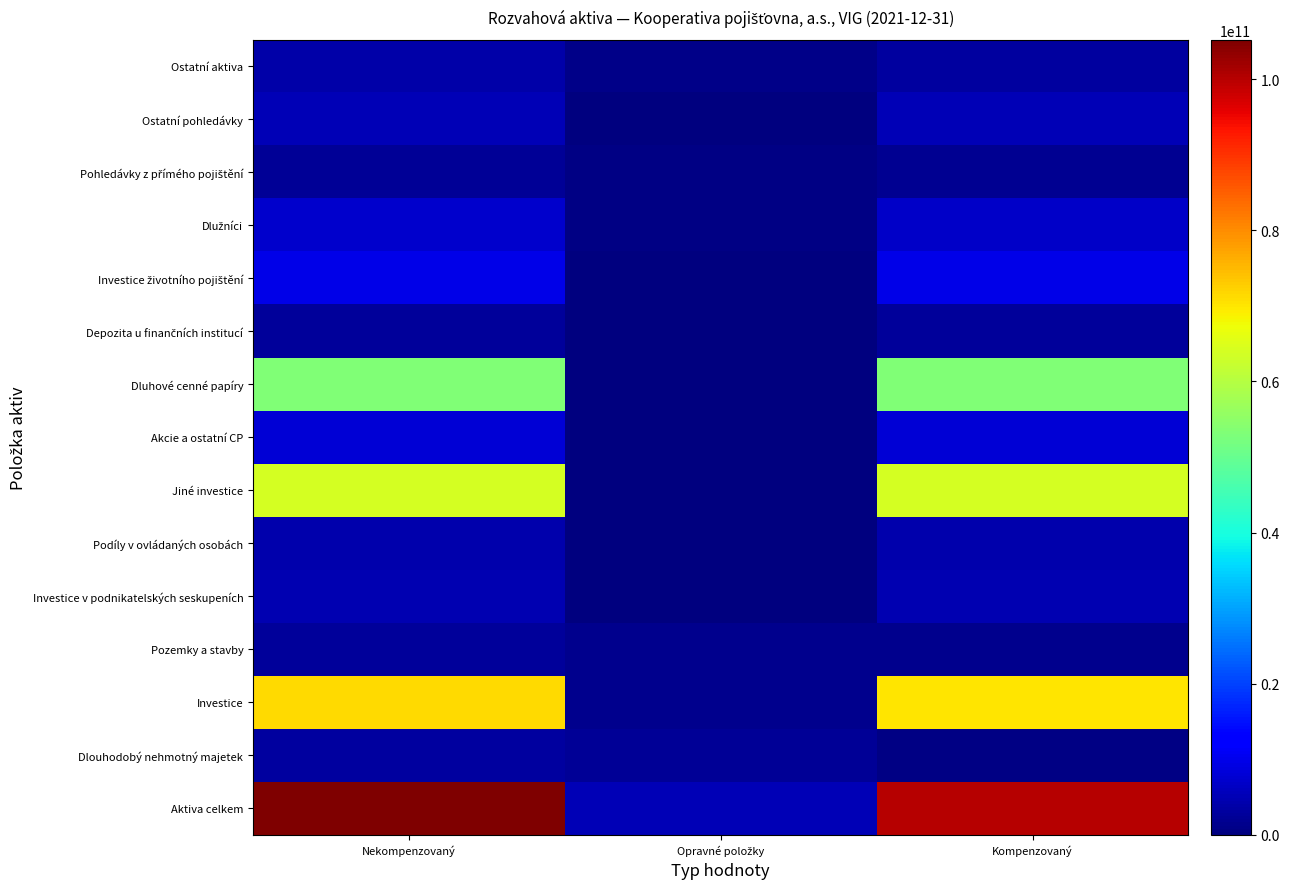

What is the total value across all series at Opravné položky?

11801294297.1